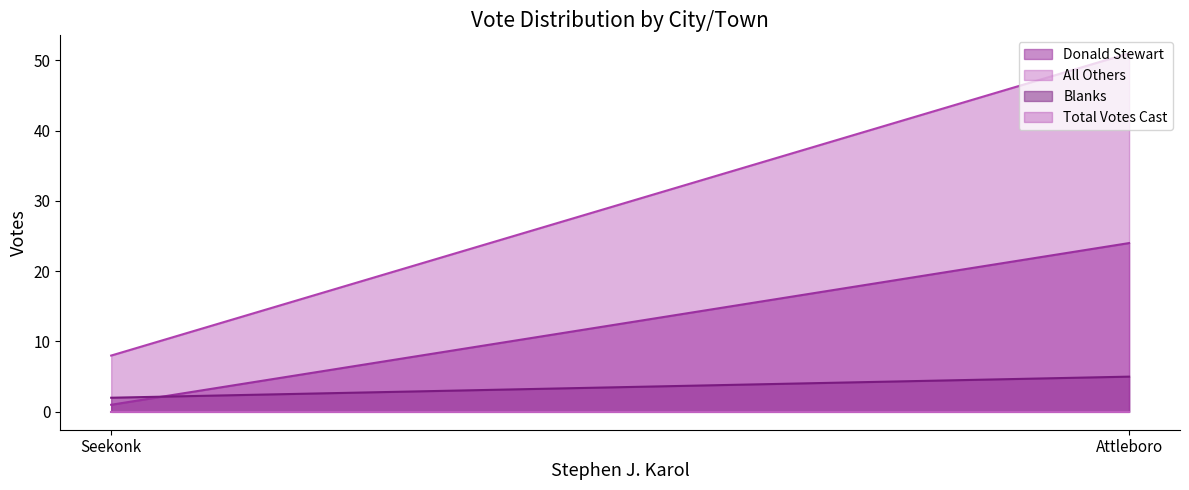

What is the difference between the maximum and minimum values in the Blanks series?

3